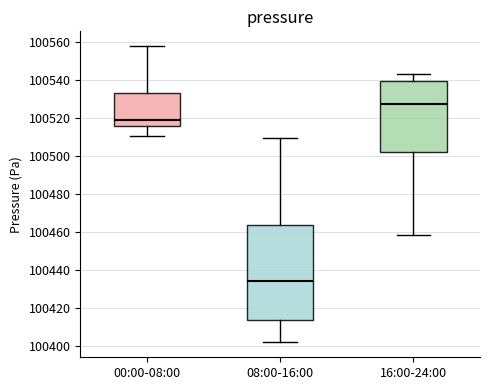

Reading left to right, transcribe this box plot: for each box, give where its median line is, the range the box spans, and where its two whiskers end, as read against the y-axis. The values are not printed on the chart, so give them approximately, as read against the axis.

00:00-08:00: median 100520, box 100516 to 100534, whiskers 100510 to 100558
08:00-16:00: median 100434, box 100414 to 100464, whiskers 100402 to 100510
16:00-24:00: median 100528, box 100502 to 100540, whiskers 100458 to 100544